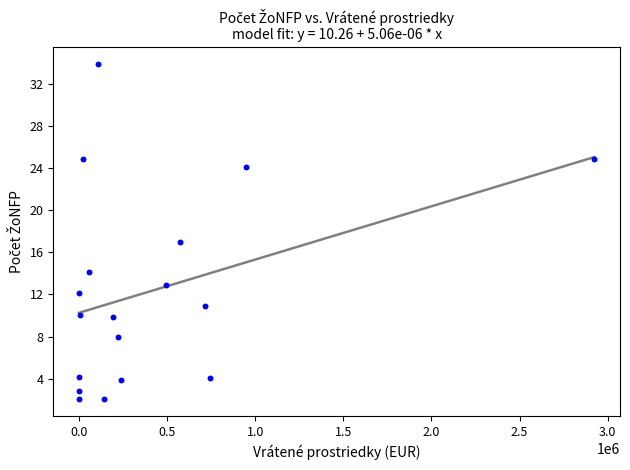

What is the range of X values (max minus min)?

2923641.3